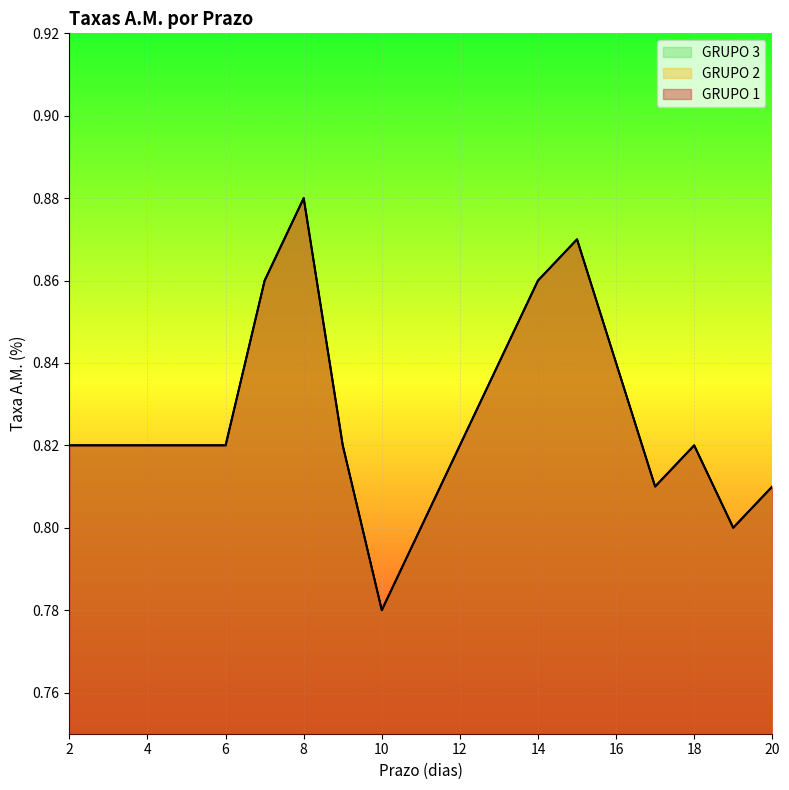

Is the value of GRUPO 1 at 12 greater than the value of GRUPO 2 at 15?

No